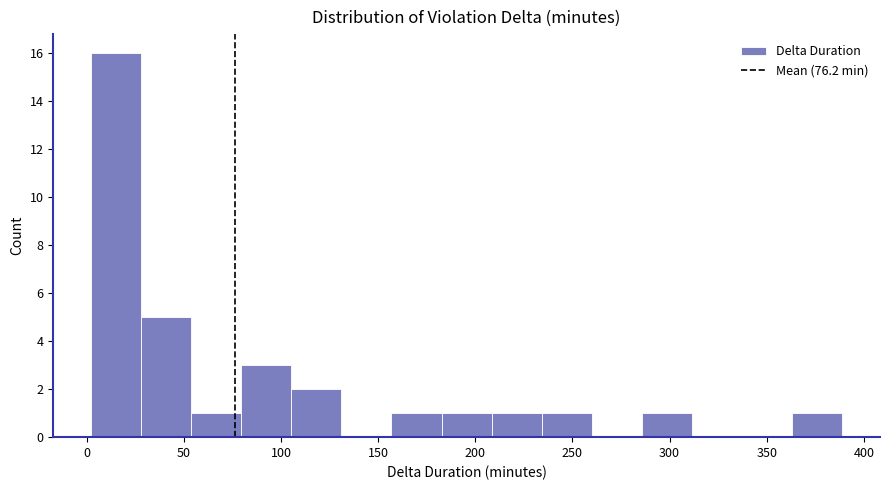

Which range on the x-axis has the tallest bar?

0 to 30